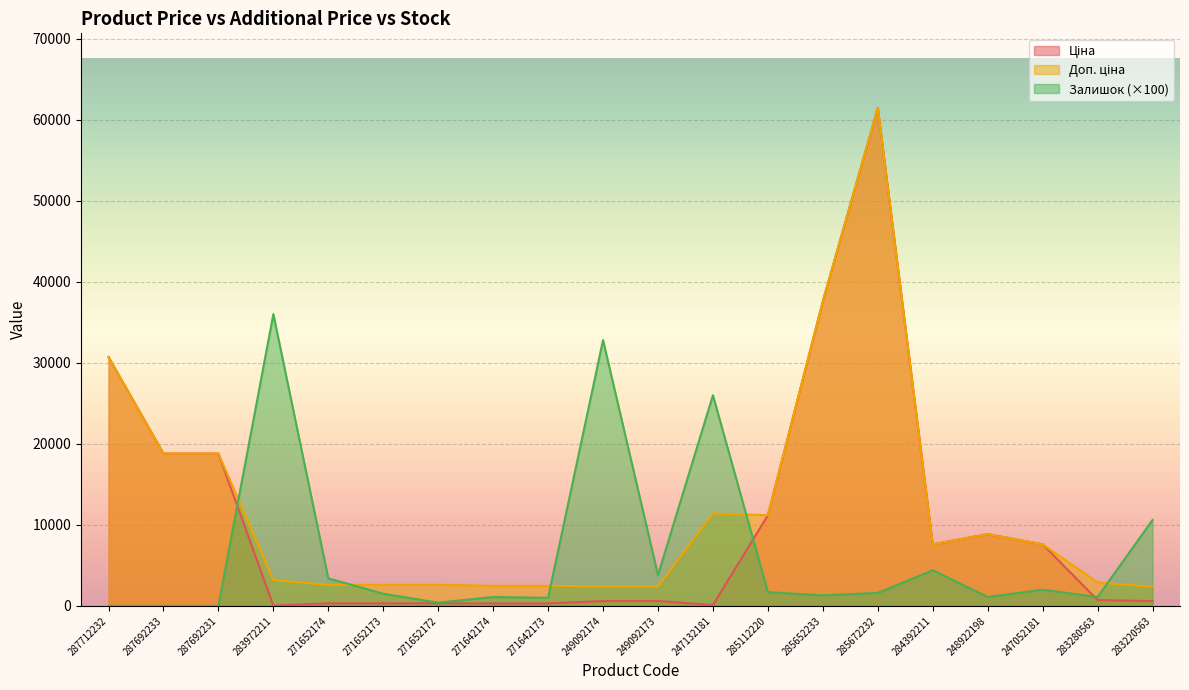

What is the label of the 12th point from the right?

271642173